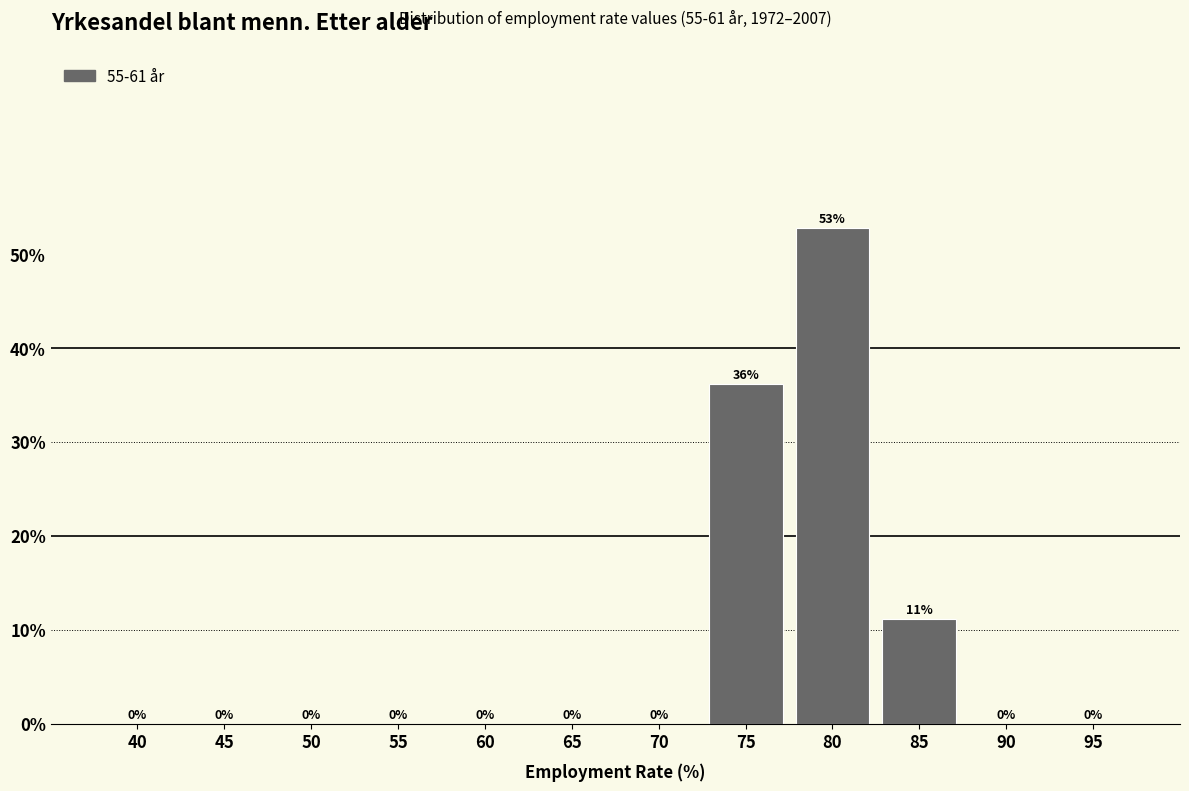

The value at 90 is 0.0. True or false?

True